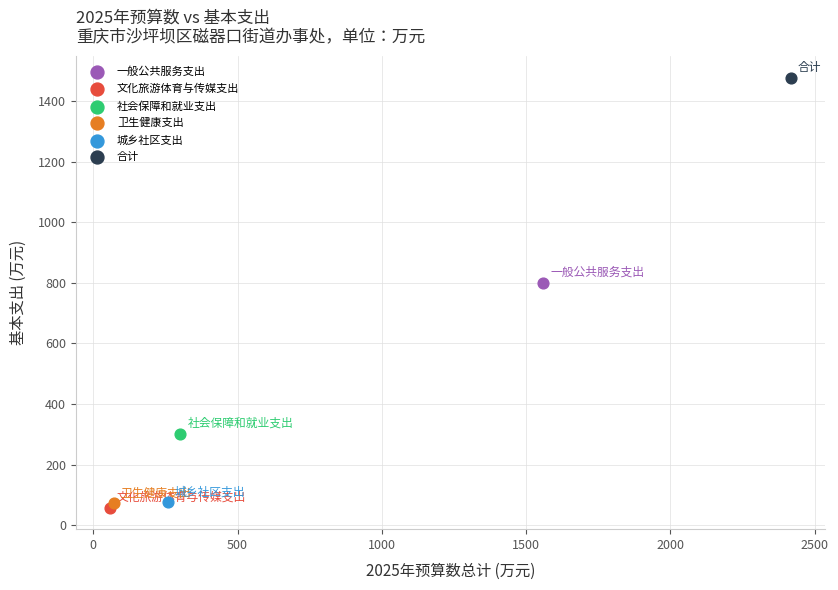

What are all the series names shown in the legend?

一般公共服务支出, 文化旅游体育与传媒支出, 社会保障和就业支出, 卫生健康支出, 城乡社区支出, 合计